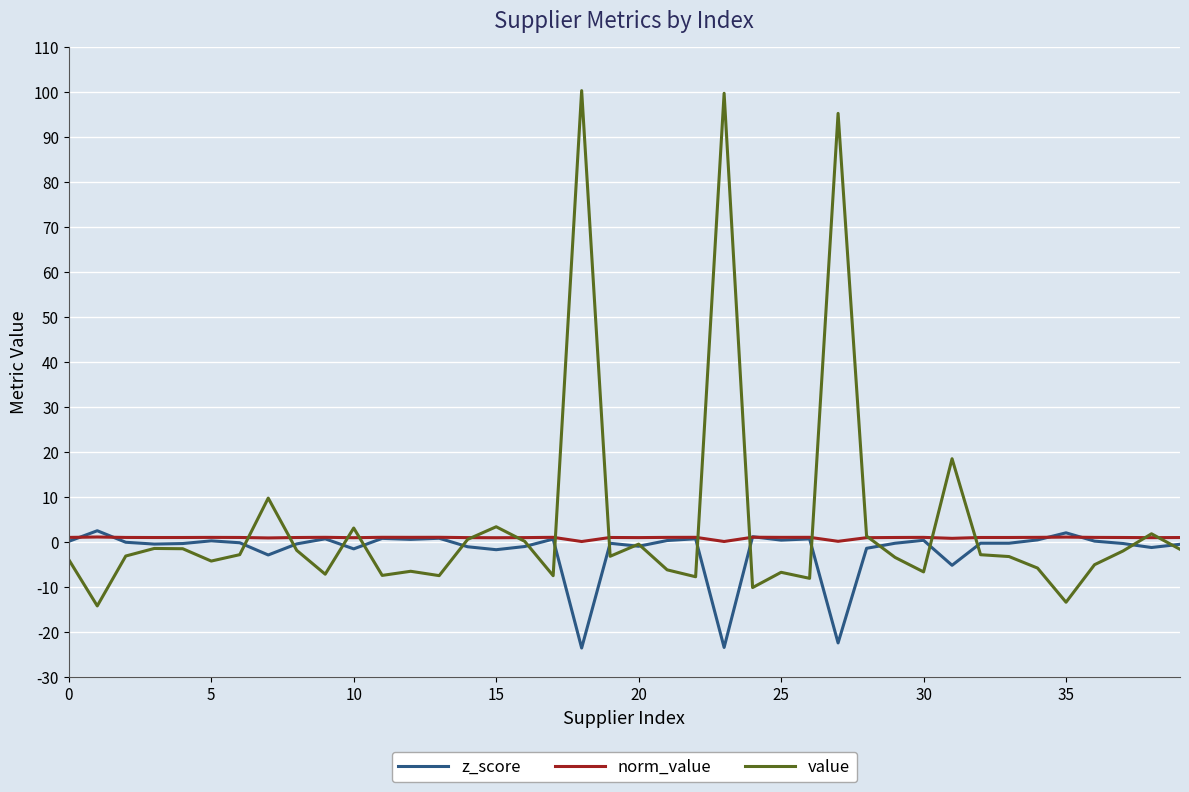

What is the minimum value shown in the chart?

-23.6